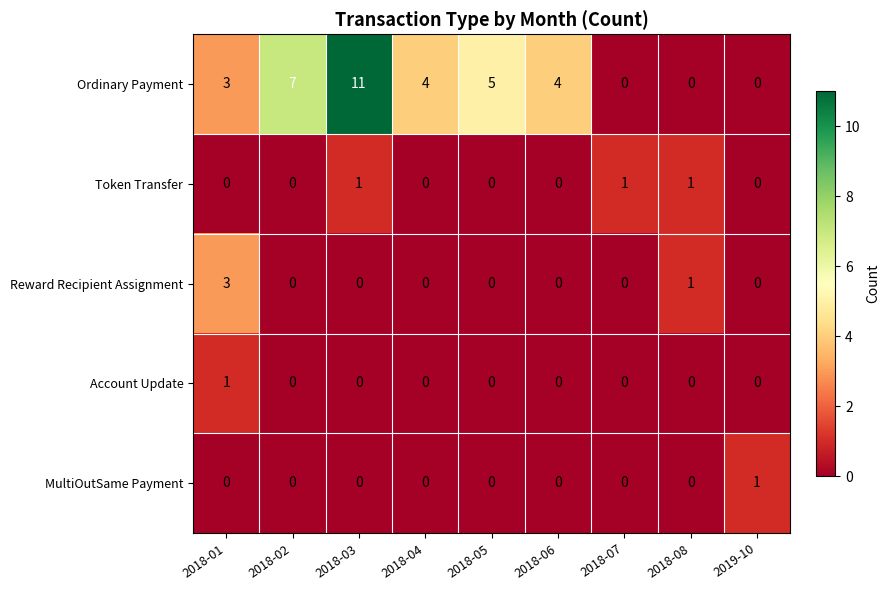

At which label does Ordinary Payment first exceed 4?

2018-02